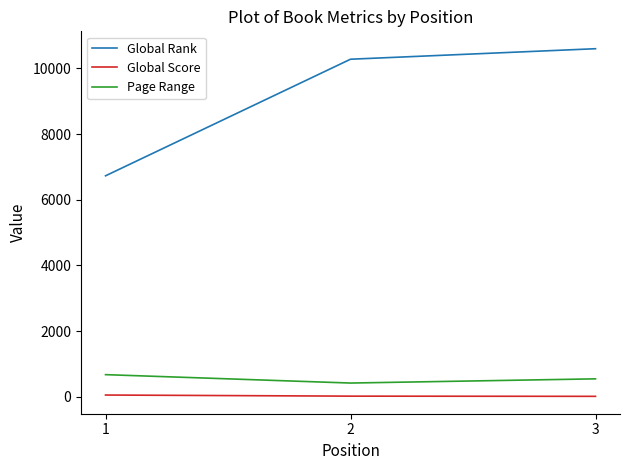

What is the approximate value of Global Score at 1, to the nearest 5?

50